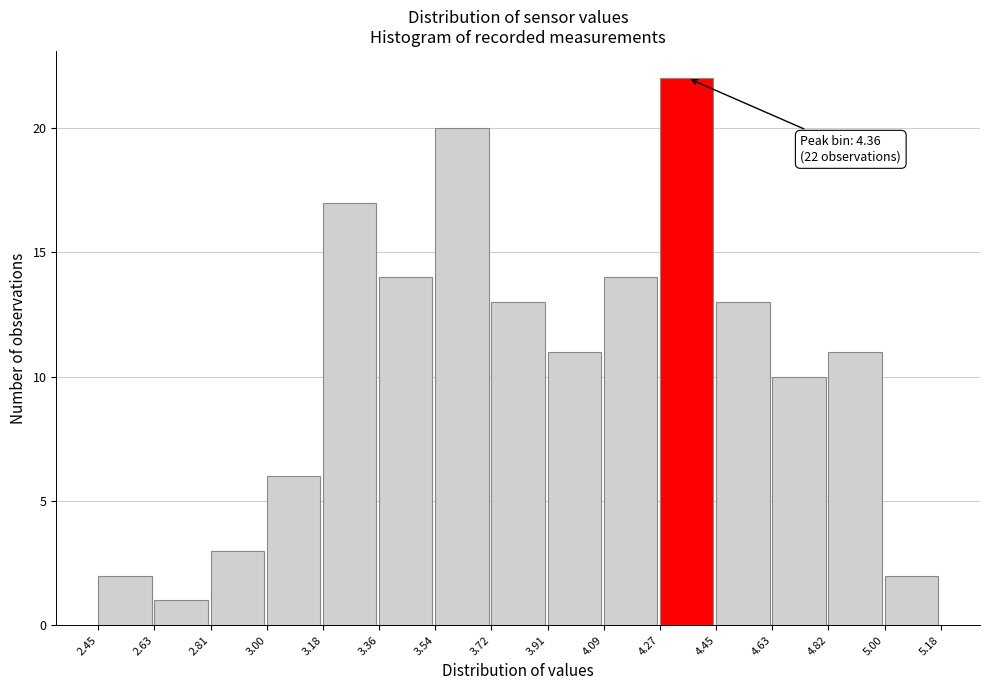

Which range on the x-axis has the tallest bar?

4.27 to 4.45